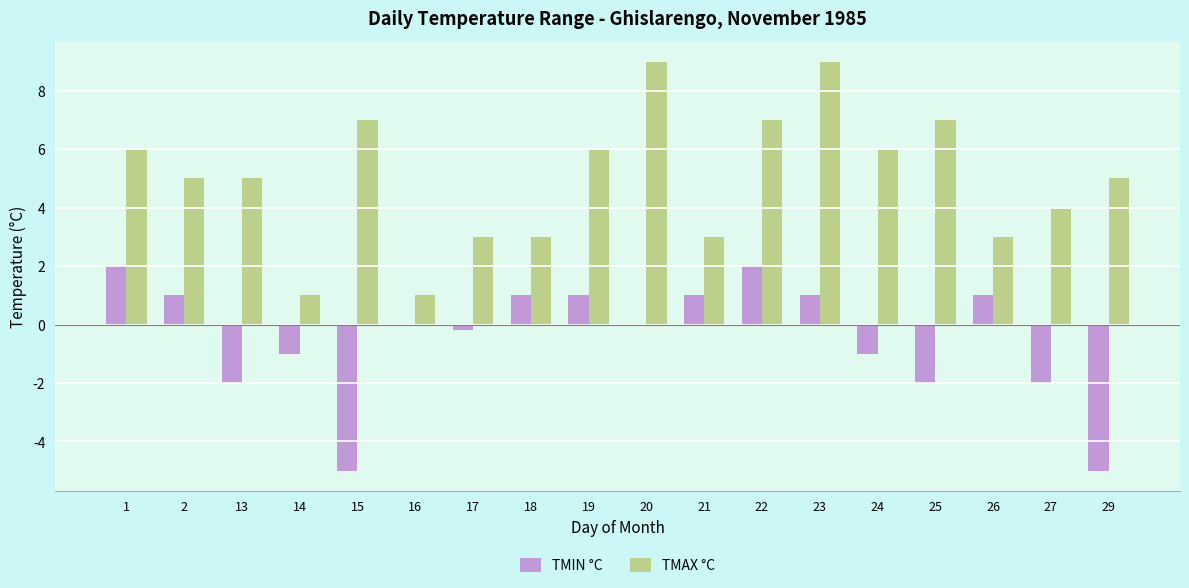

What is the total value across all series at 15?

2.0